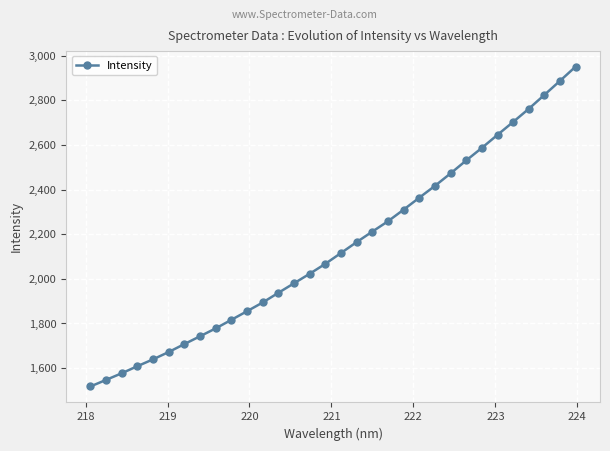

Is this an area chart (filled region under the line)?

No